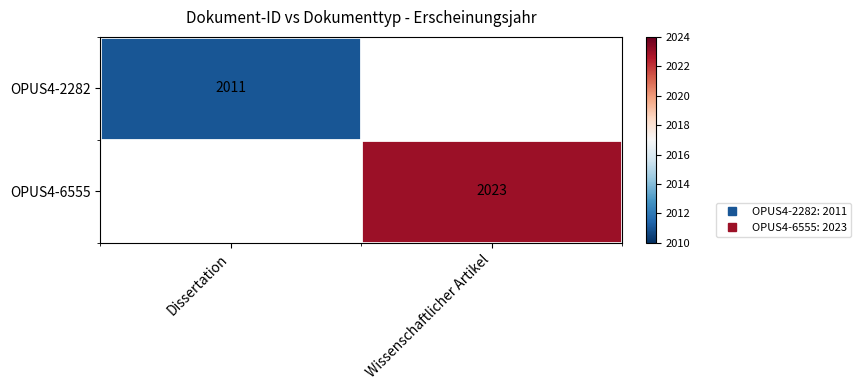

Is the value of OPUS4-2282 at Wissenschaftlicher Artikel greater than the value of OPUS4-6555 at Wissenschaftlicher Artikel?

No